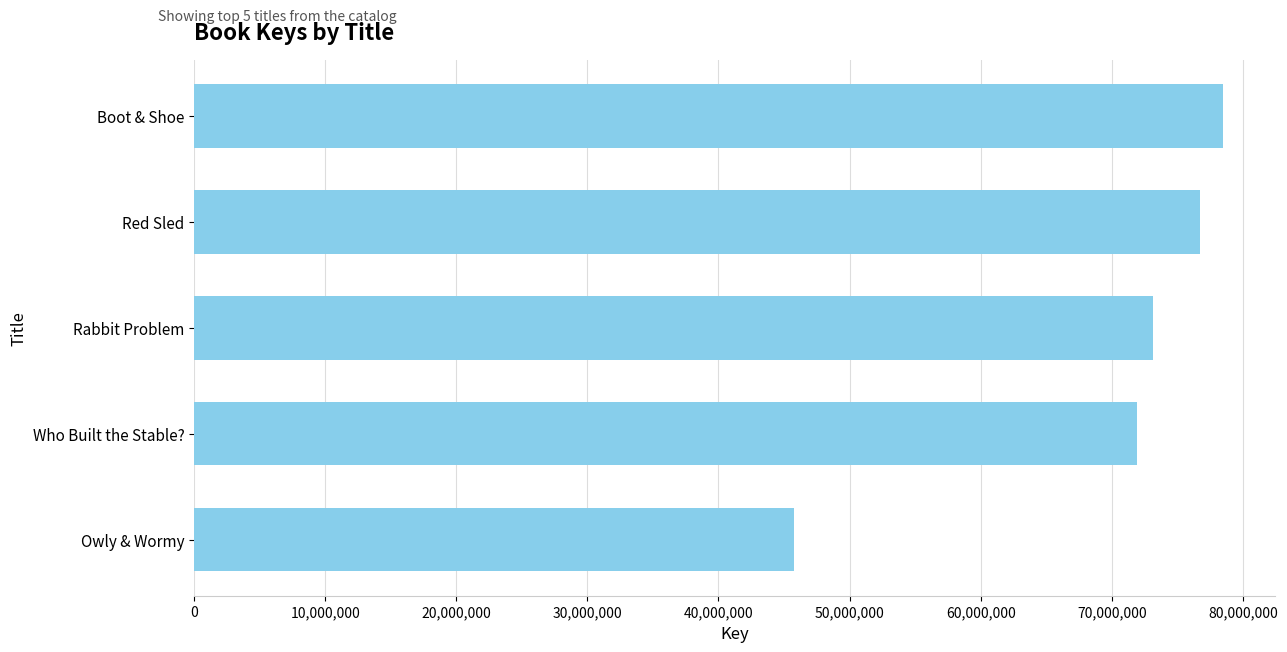

The value at Boot & Shoe is 46276384. True or false?

False